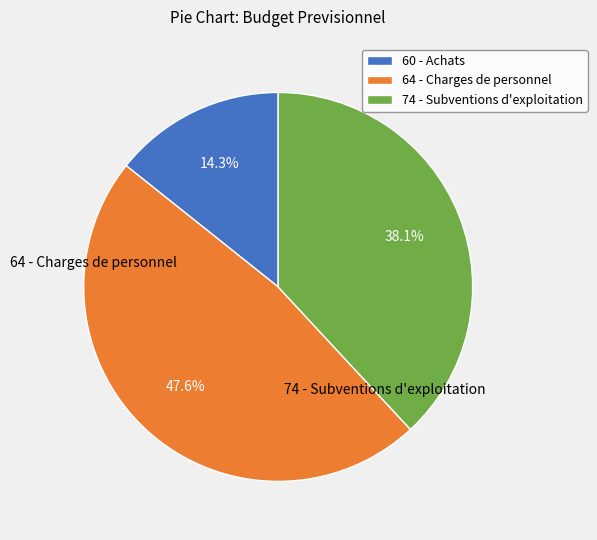

What is the largest slice in the pie chart?

64 - Charges de personnel